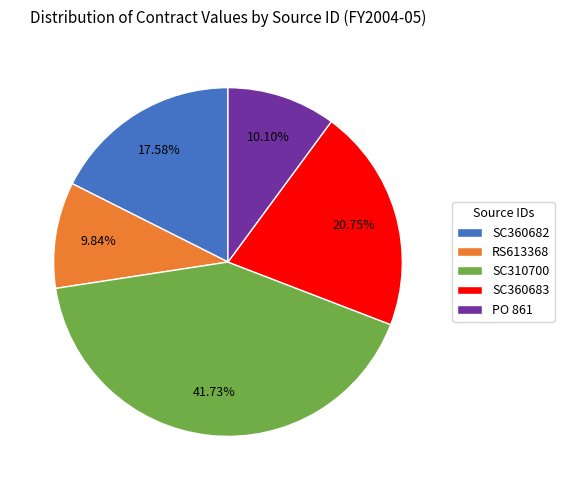

Between SC310700 and PO 861, which is larger?

SC310700